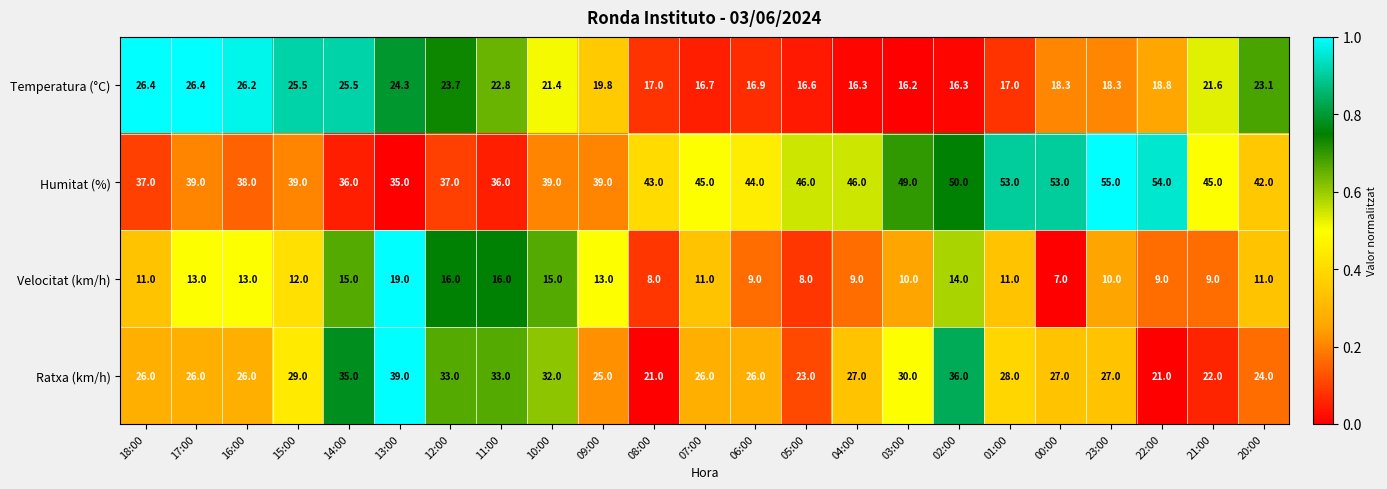

Which category has the highest value across all series?

23:00